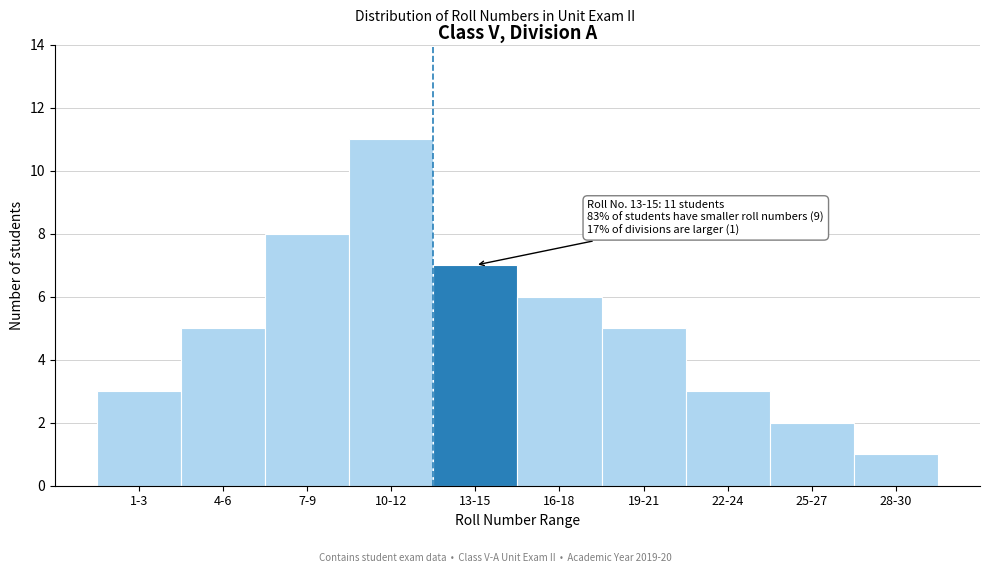

Reading right to left, list all the values displayed in this chart.

1	2	3	5	6	7	11	8	5	3